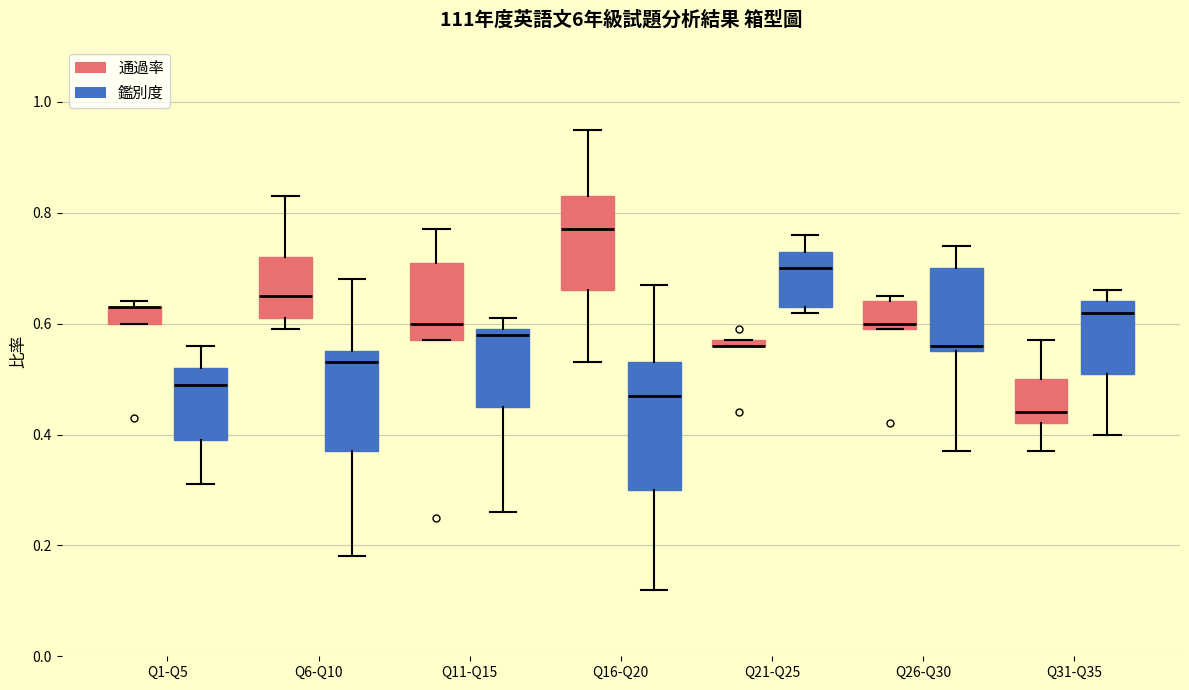

Comparing the boxes themselves (not the whiskers), which one is the tallest?

Q16-Q20 (鑑別度)